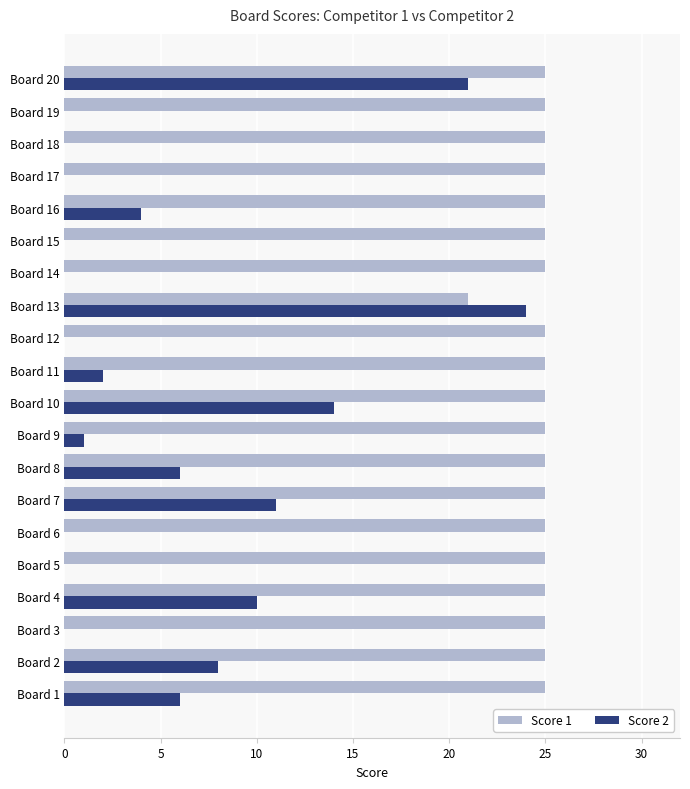

Is the value of Score 2 at Board 19 greater than the value of Score 1 at Board 9?

No